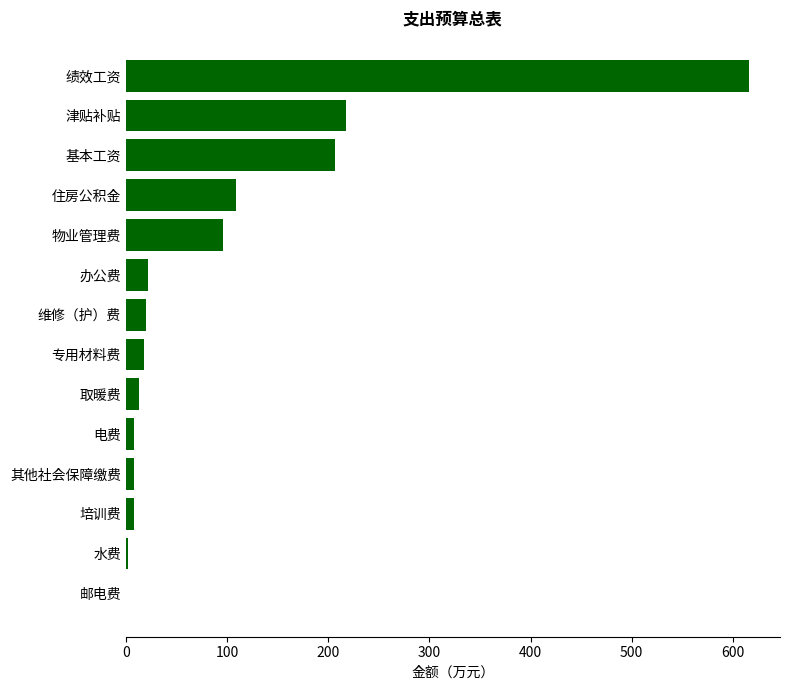

The chart shows a value of 331.5 at 津贴补贴. True or false?

False